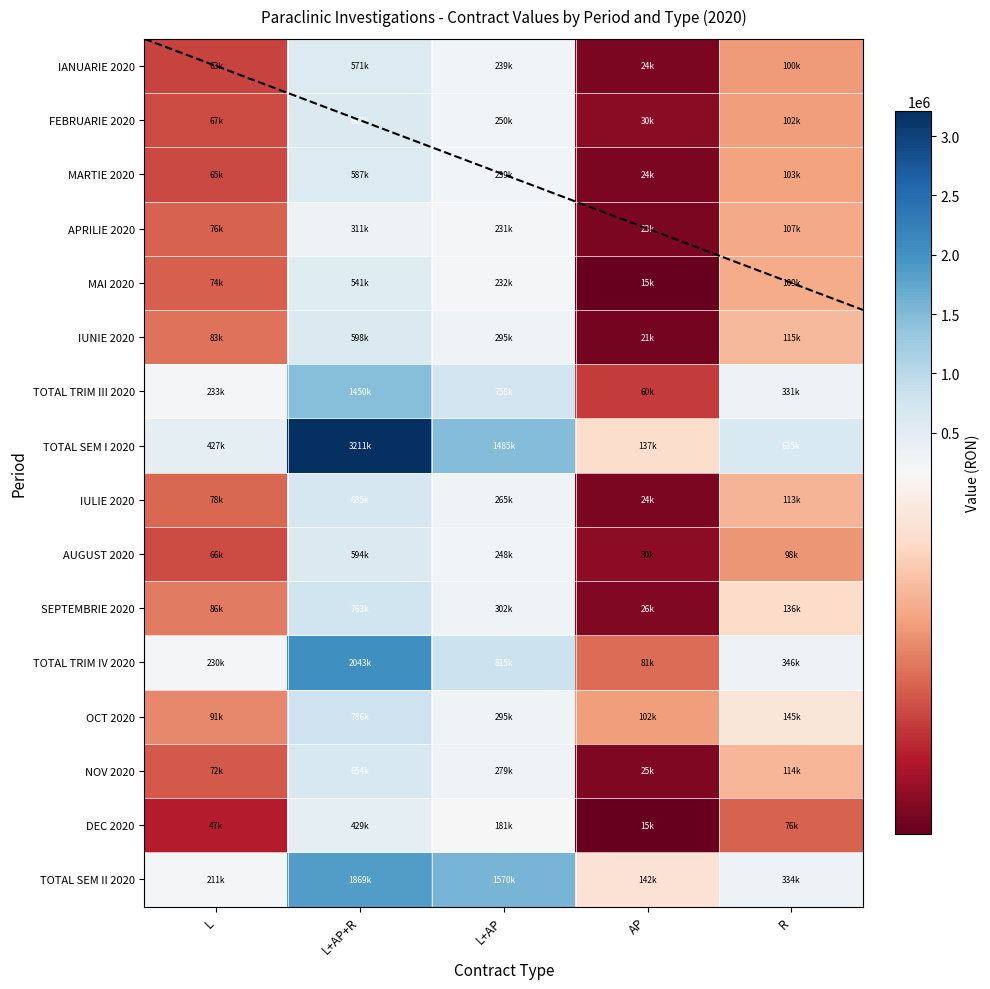

The OCT 2020 series shows 1188394.5 at L+AP+R. True or false?

False